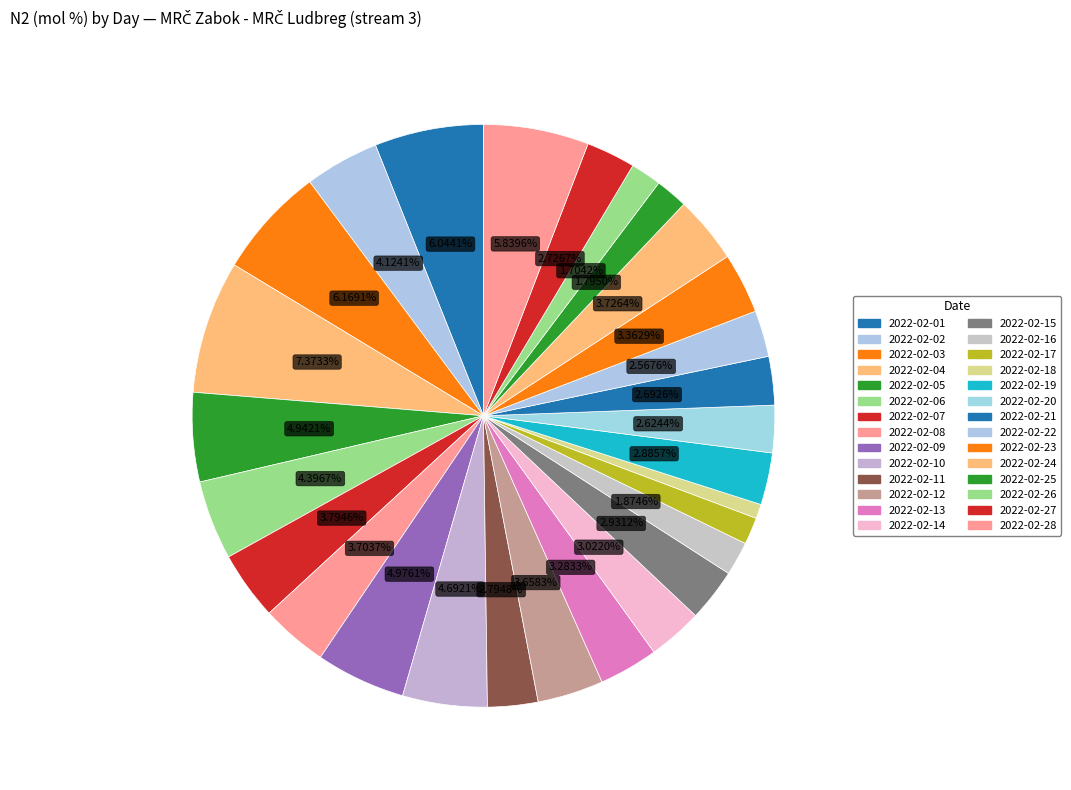

How many slices are in this pie chart?

28